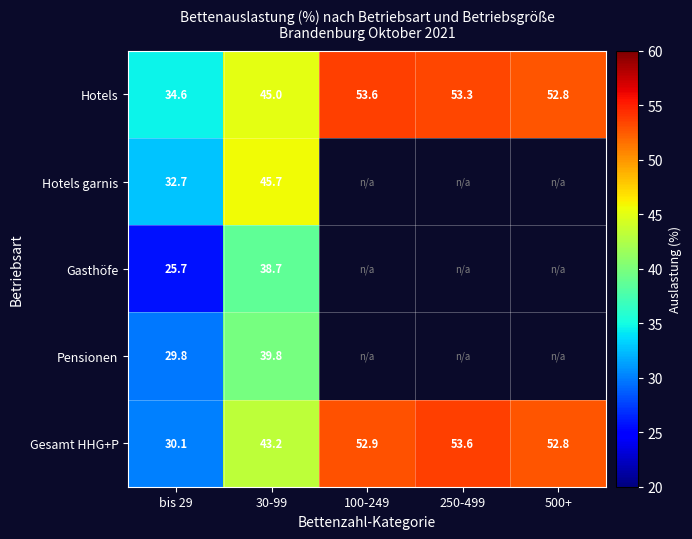

What is the approximate value of Hotels at 500+?

52.8